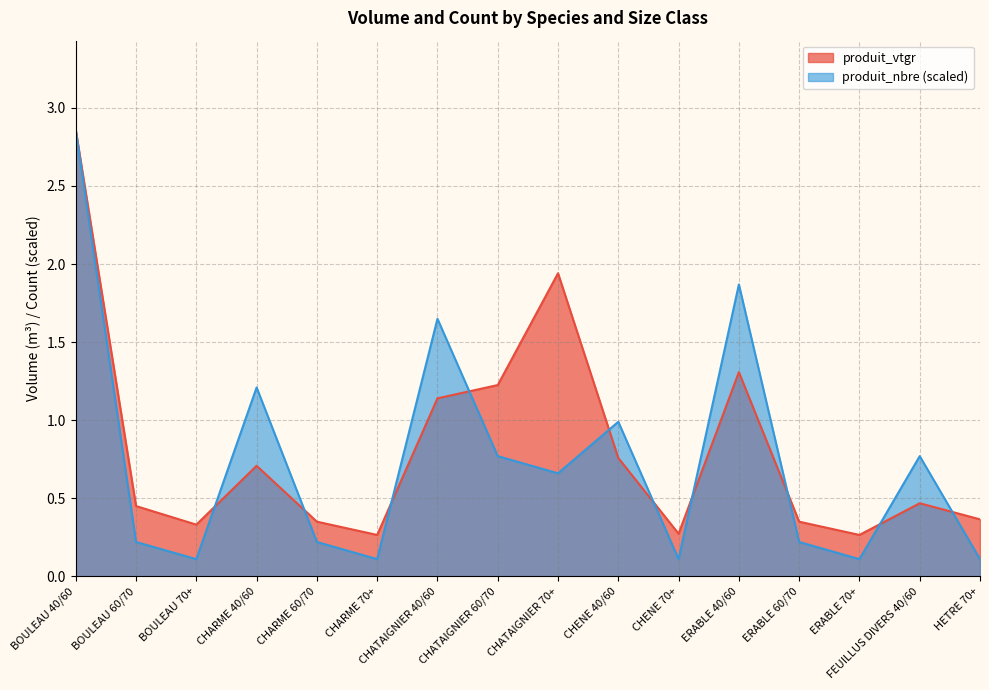

Does the chart have visible grid lines?

Yes